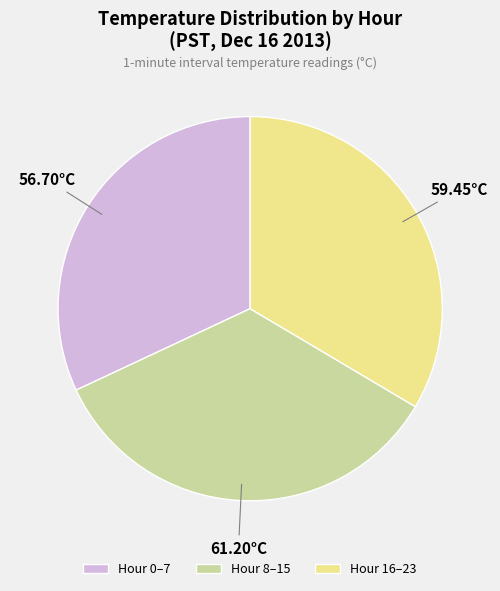

Rank the categories by value from lowest to highest.

Hour 0–7, Hour 16–23, Hour 8–15